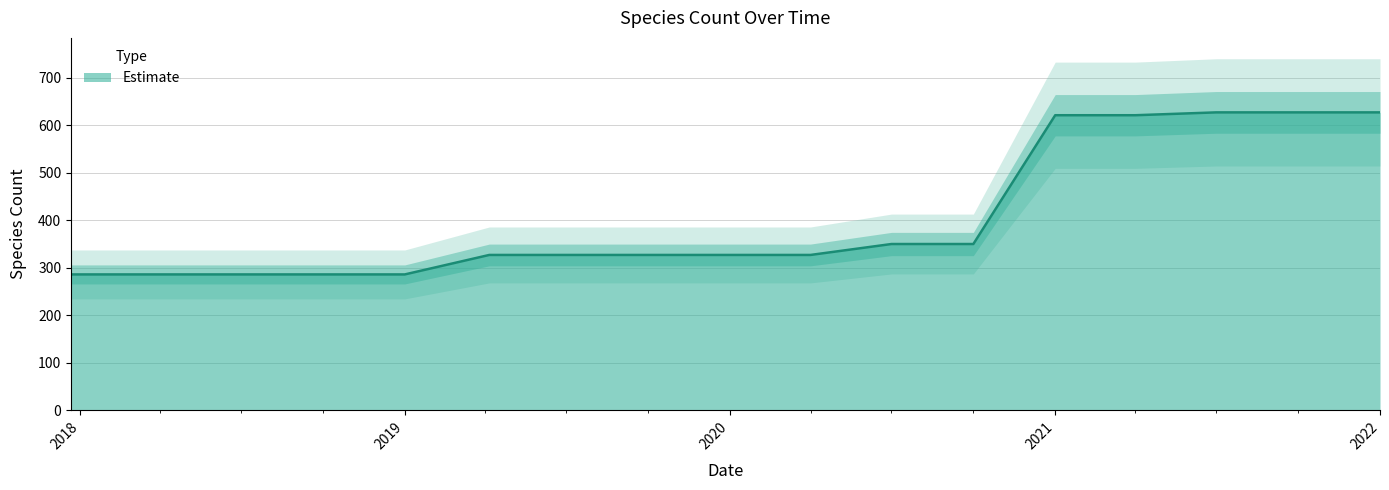

What is the label of the 8th point from the left?

2019-10-09